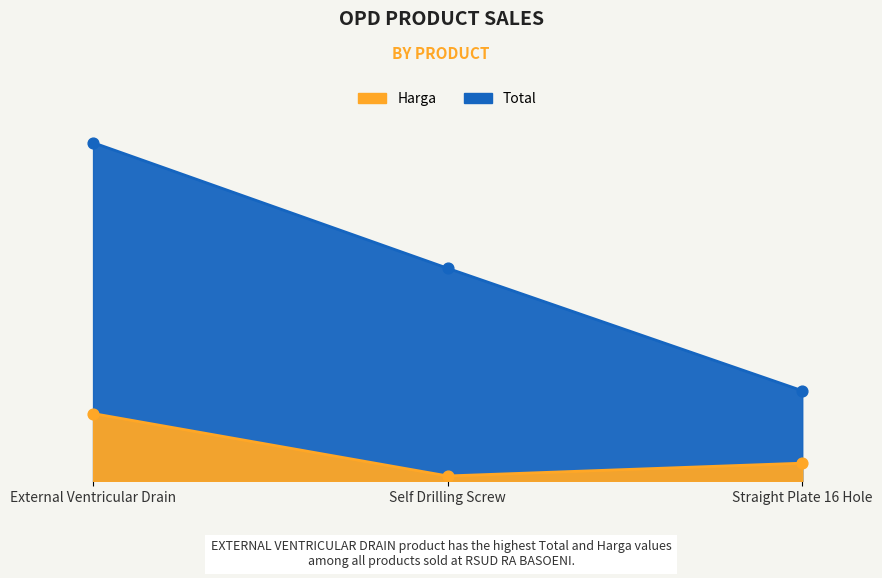

Which series has the largest Y range (max minus min)?

Total